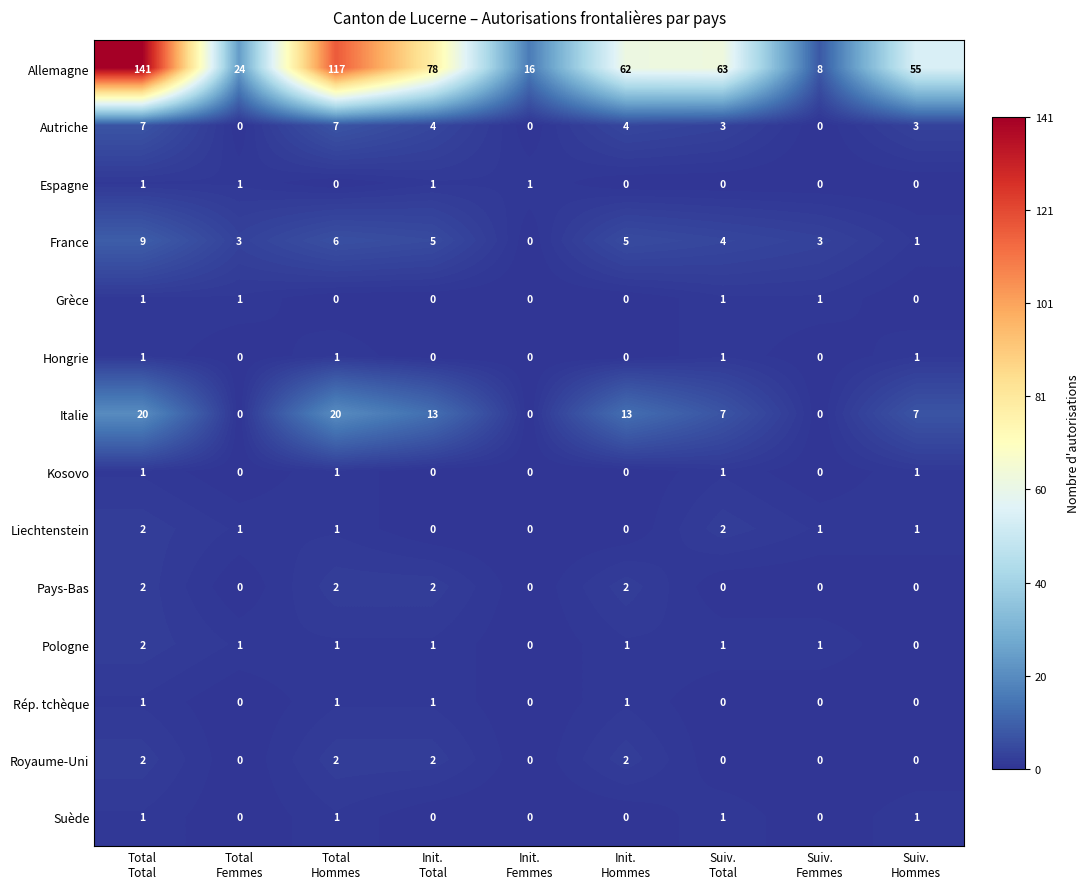

Which series has the widest spread of values?

Allemagne